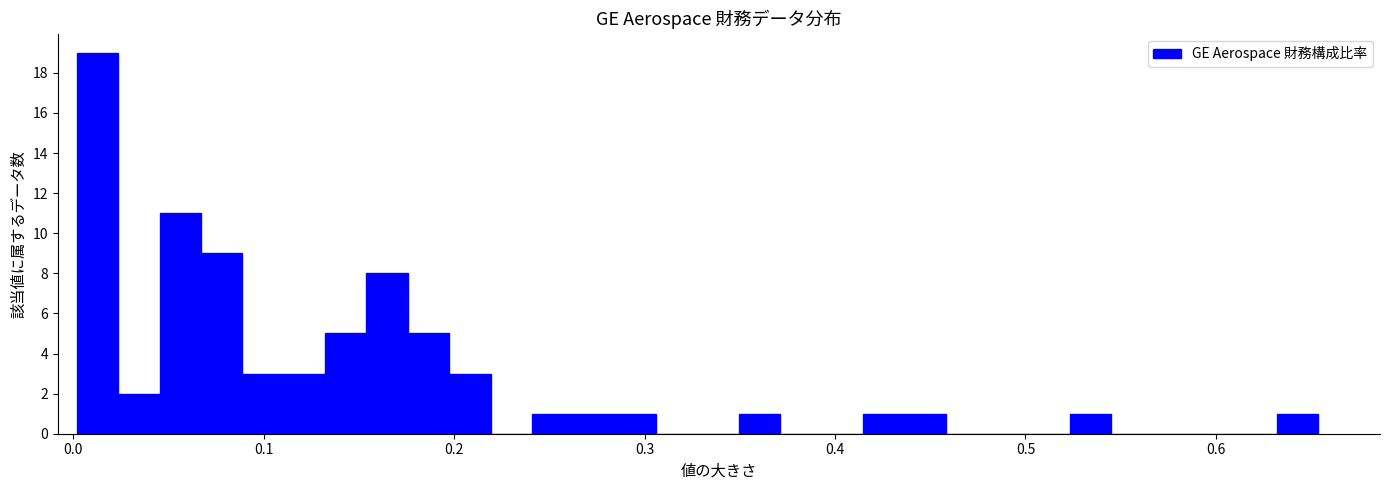

Around what value on the x-axis is the tallest bar? Give the approximate position of its centre, as read against the axis.

0.01